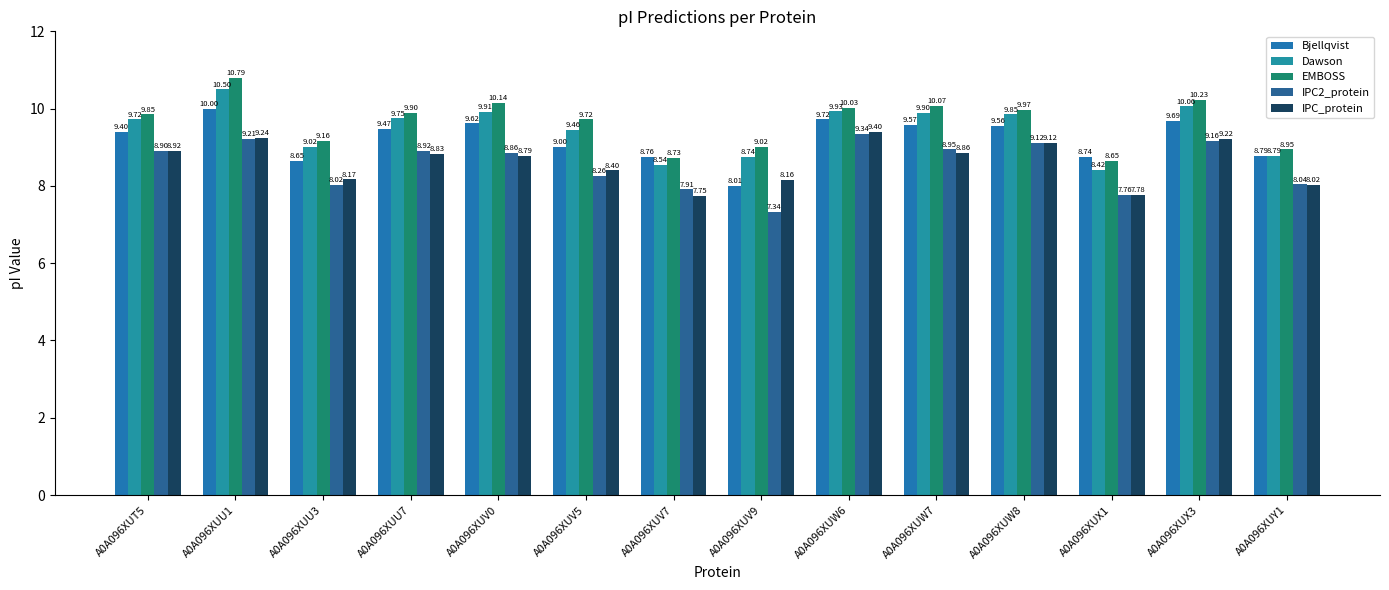

Between A0A096XUV7 and A0A096XUX3, which is larger?

A0A096XUX3